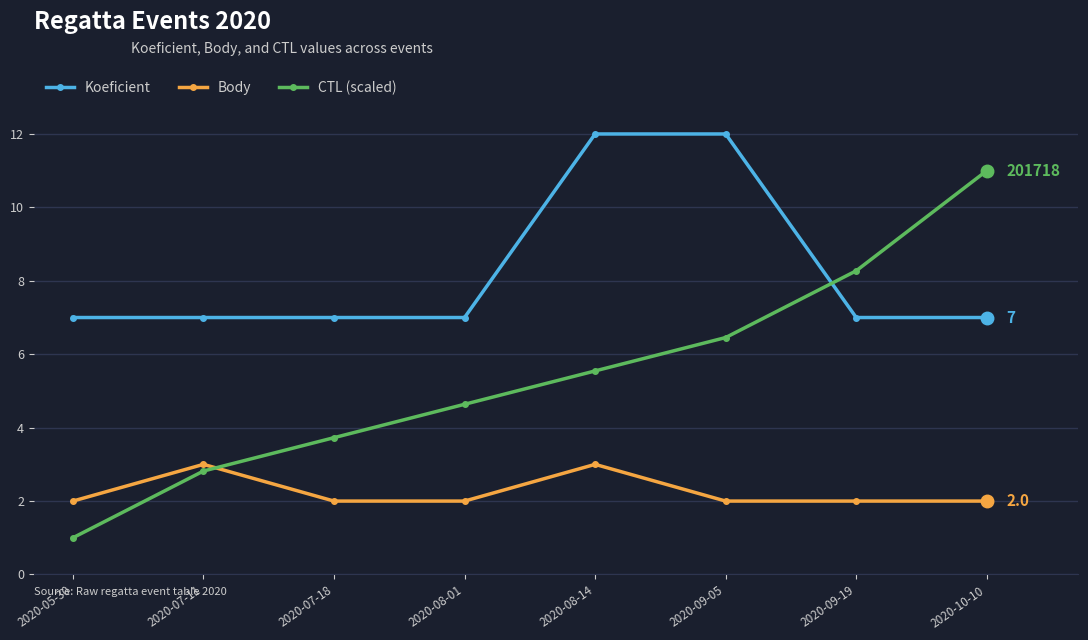

At how many categories does at least one series exceed 8?

4